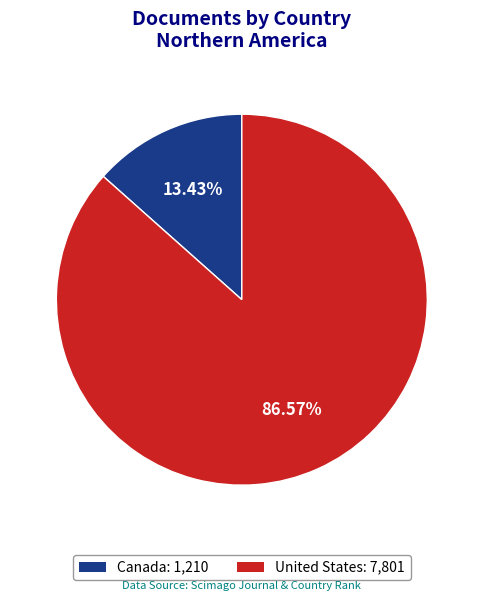

Is it true that United States is 87% of the pie?

True